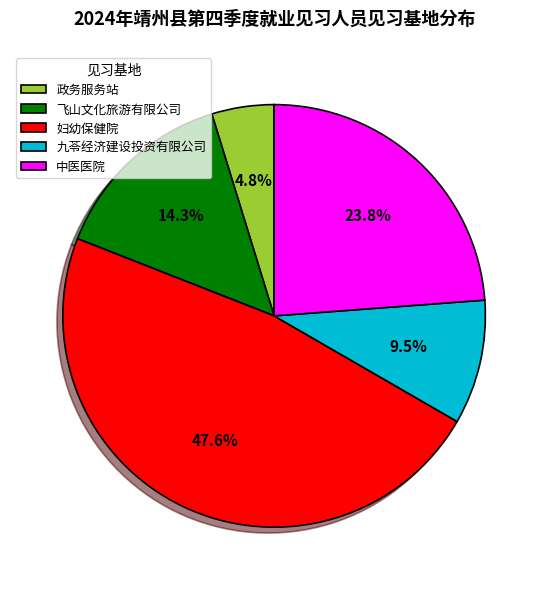

What is the total percentage of 飞山文化旅游有限公司 and 九苓经济建设投资有限公司?

23.8%